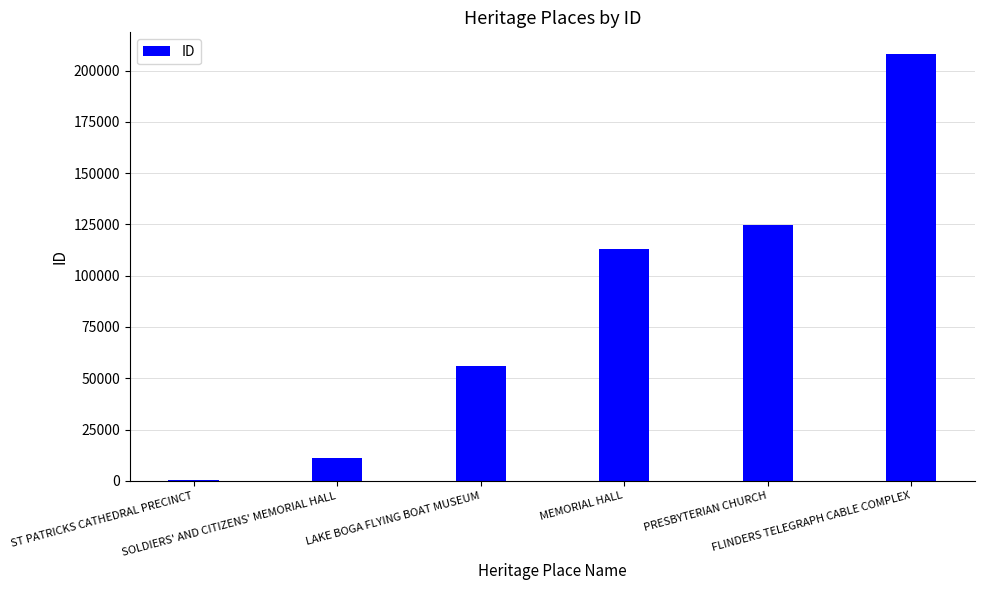

Are the bars horizontal?

No